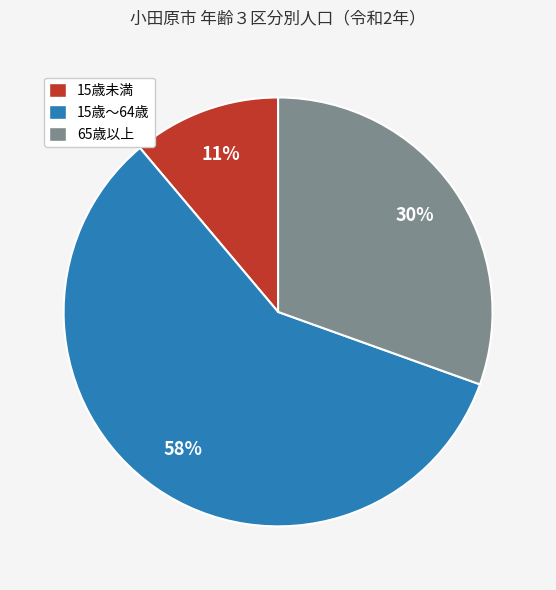

How many segments does this pie chart have?

3